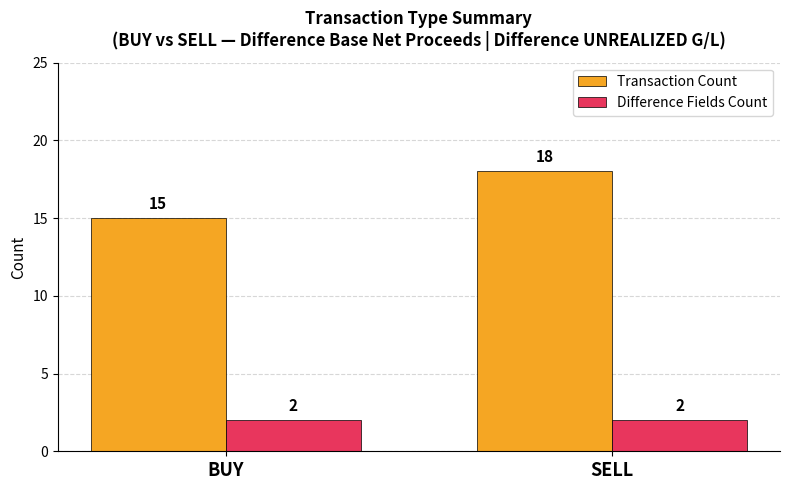

At BUY, list the series in order from smallest to largest.

Difference Fields Count, Transaction Count